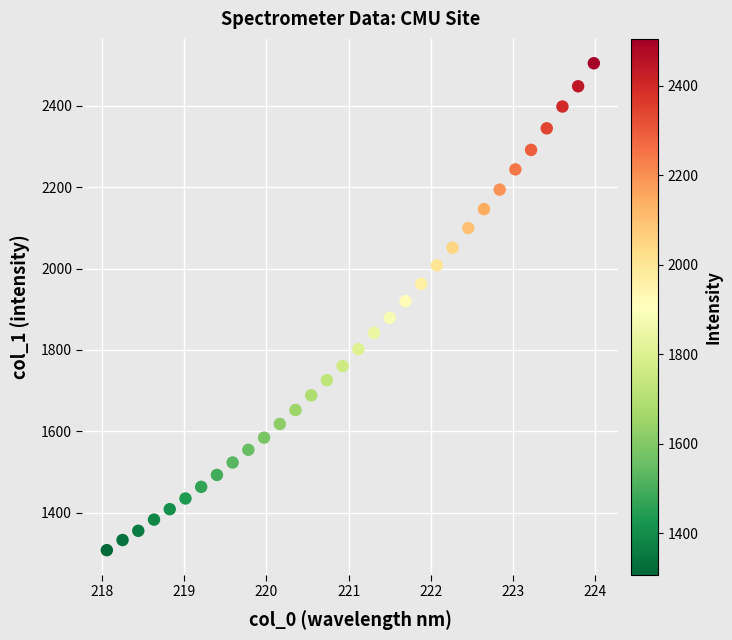

What is the range of X values (max minus min)?

5.9